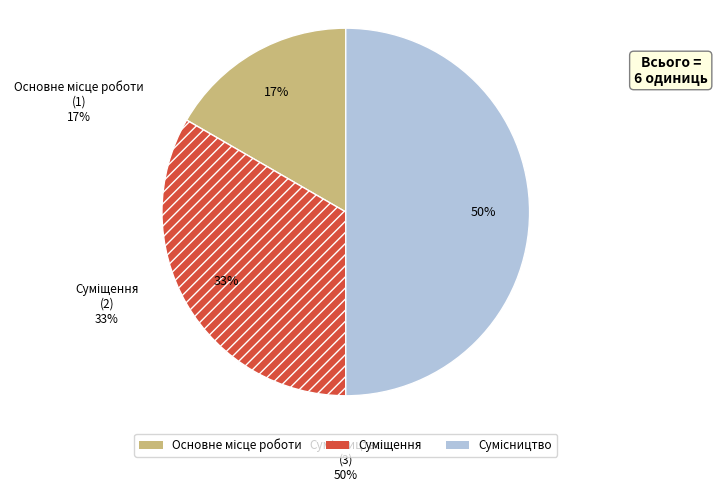

Is there a majority slice in this chart?

No